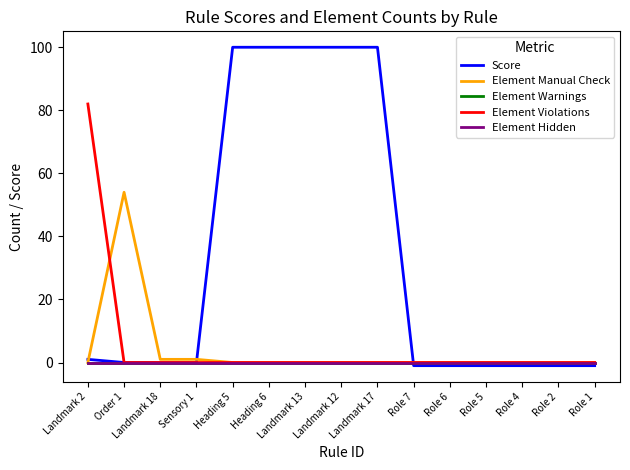

What is the total value across all series at Role 5?

-1